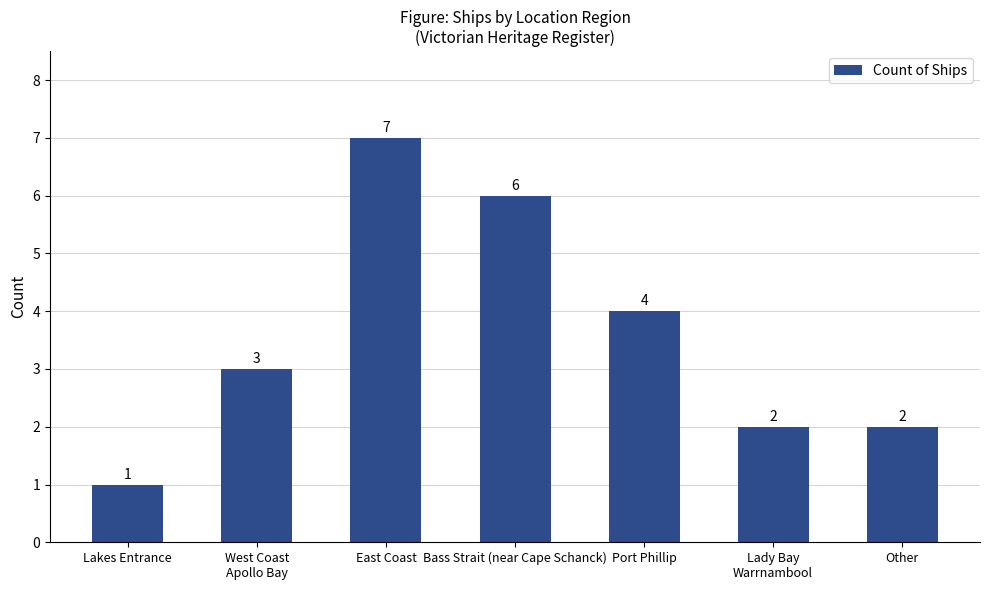

What position from the right is Other?

1